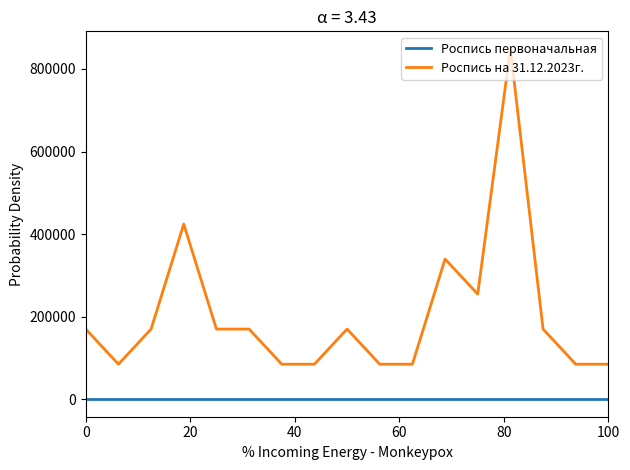

Which series has the largest range (max minus min)?

Роспись на 31.12.2023г.